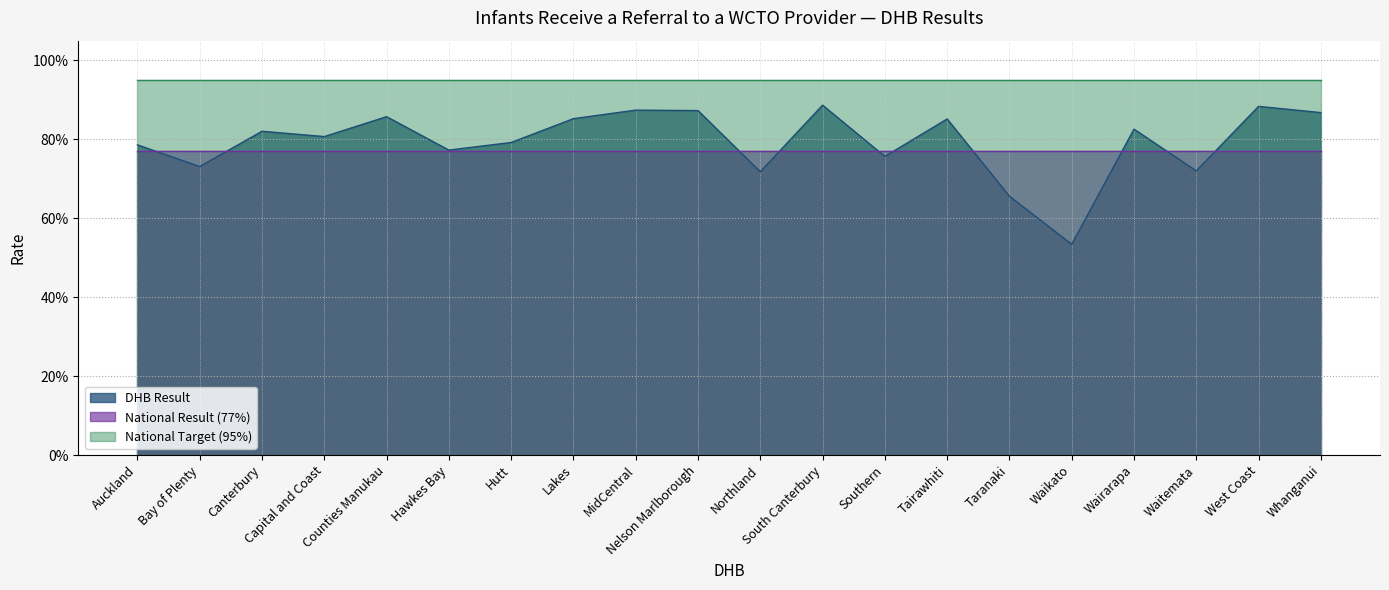

At which label does National Target reach its minimum?

Auckland